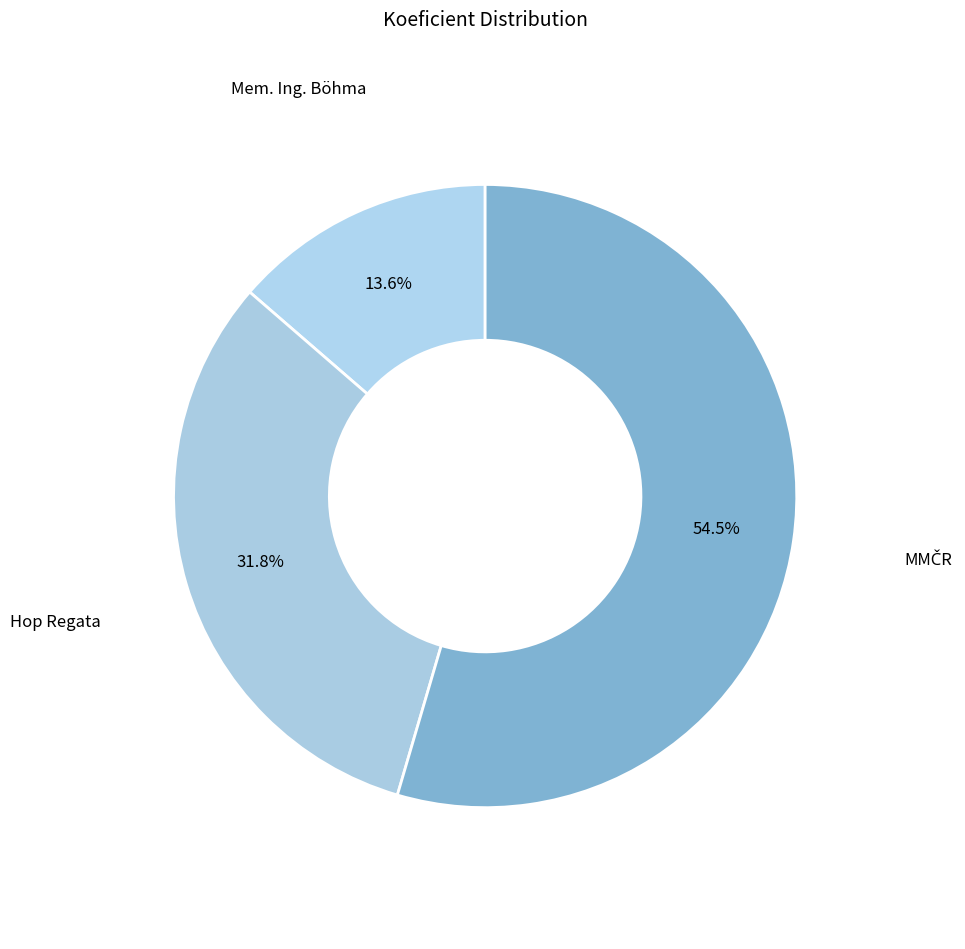

How many segments does this pie chart have?

3